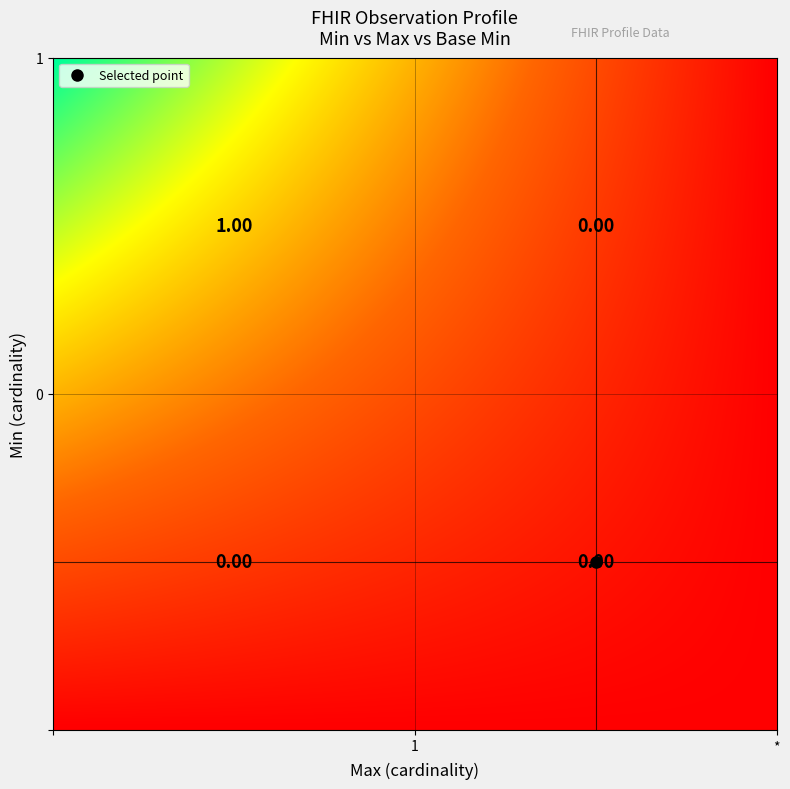

List the labels in order of 1 value, largest first.

0, 1, 2